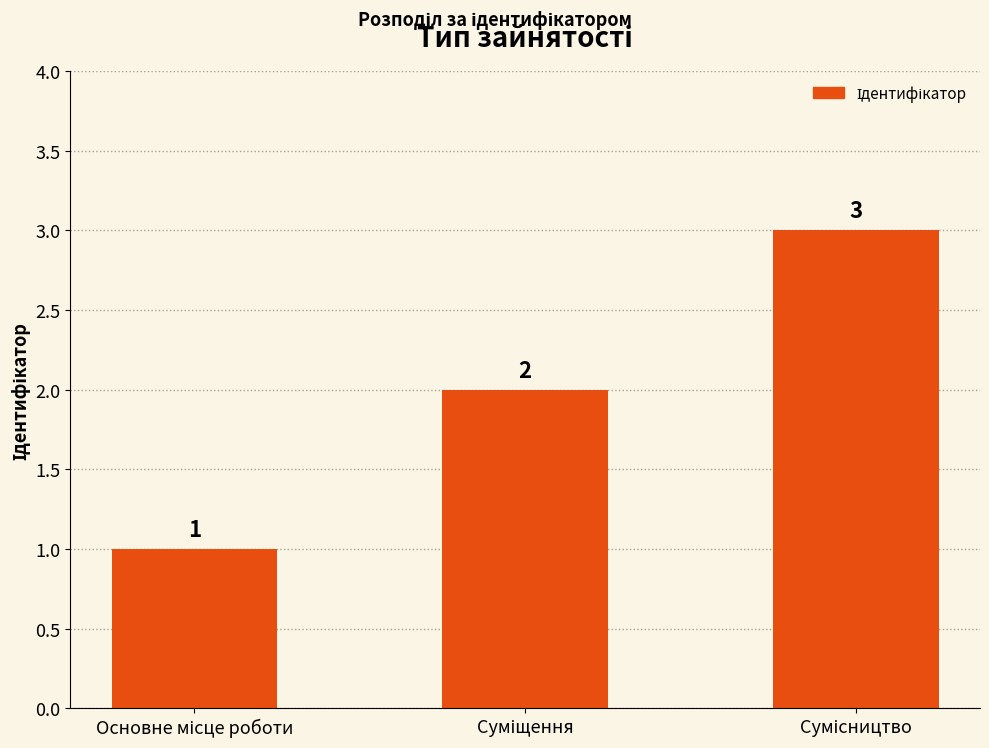

How many bars are there in total?

3